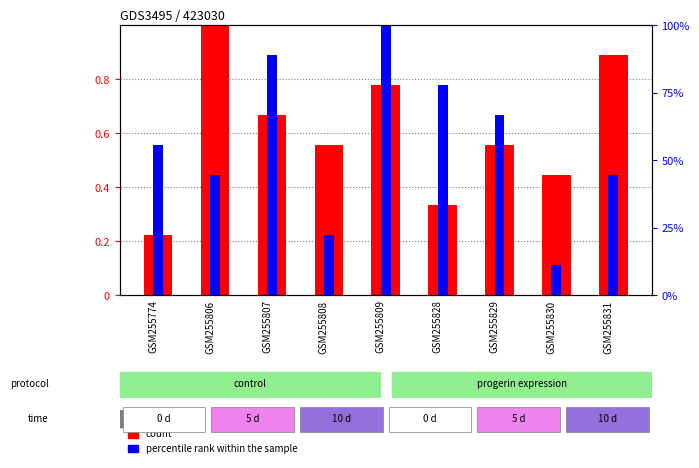

Which series has the largest range (max minus min)?

percentile rank within the sample